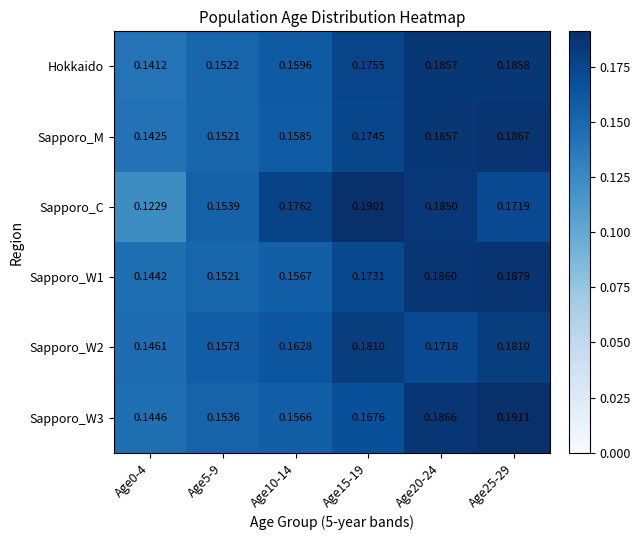

How many distinct data groups are displayed?

6